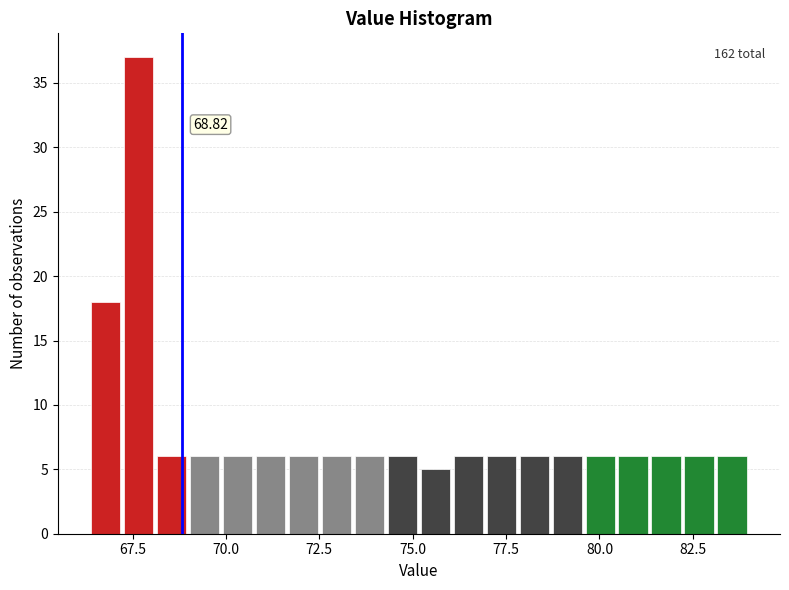

Read against the x-axis, roughly where is the centre of the tallest bar?

67.5